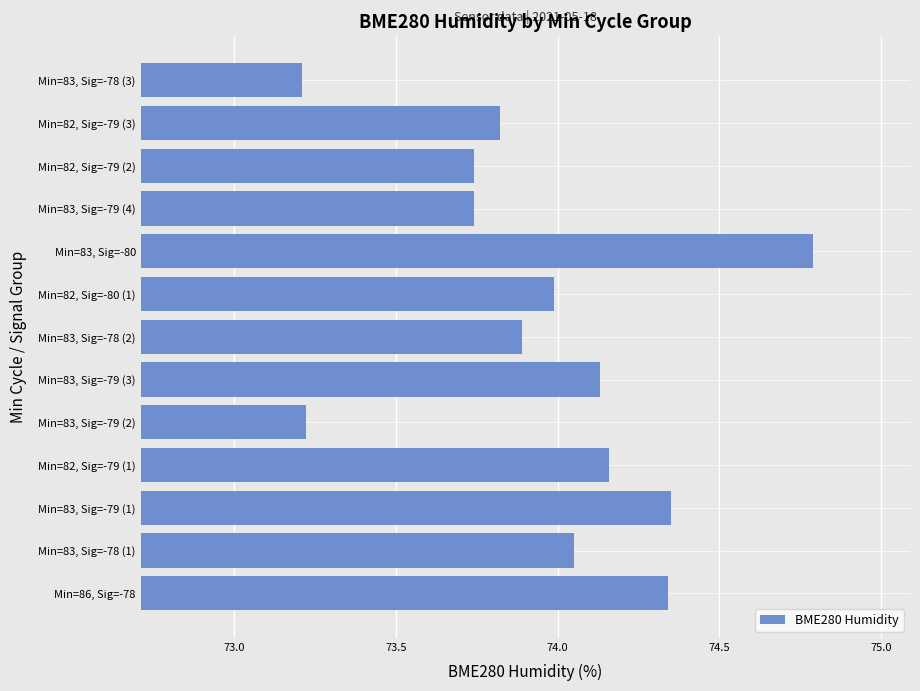

Between Min=83, Sig=-78 (2) and Min=83, Sig=-78 (1), which is larger?

Min=83, Sig=-78 (1)